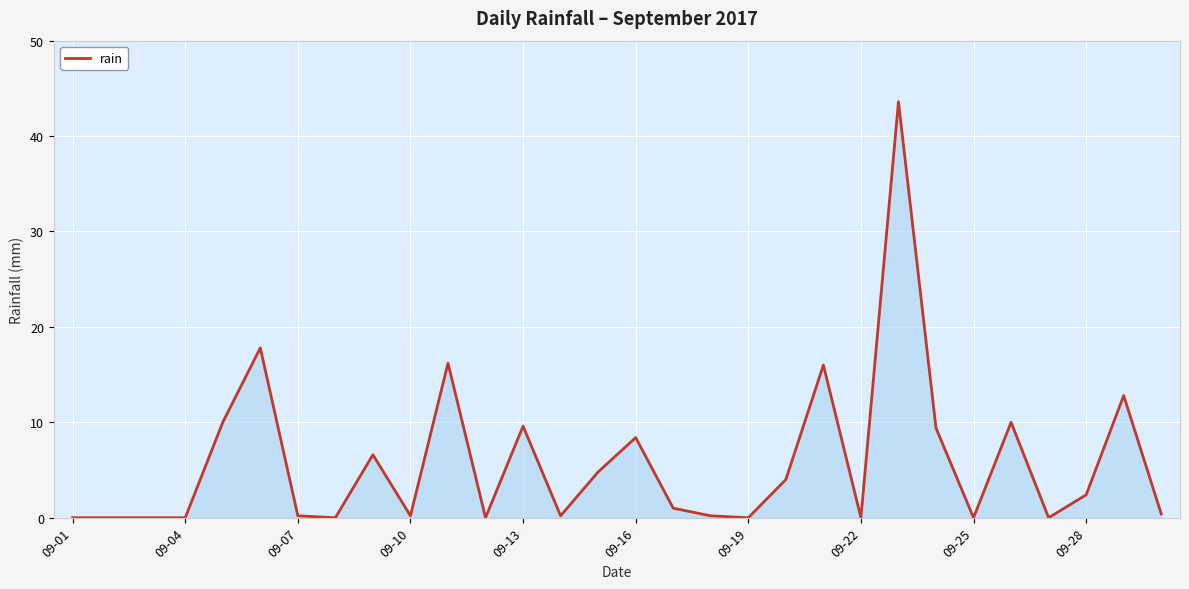

True or false: there are more than 1 points higher than both neighbors.

True